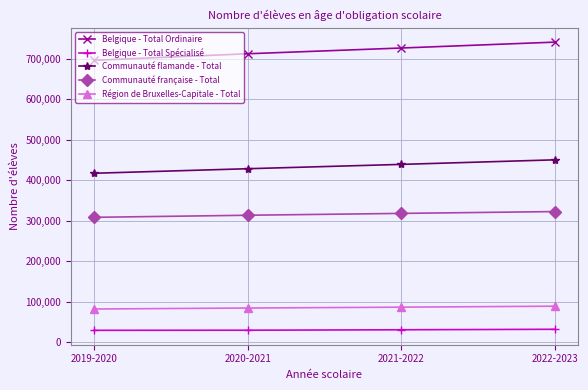

Is this an area chart (filled region under the line)?

No